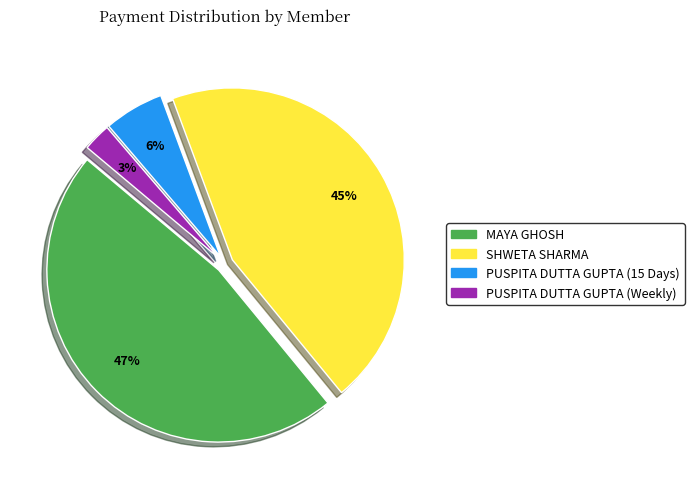

Count the number of slices in the pie.

4